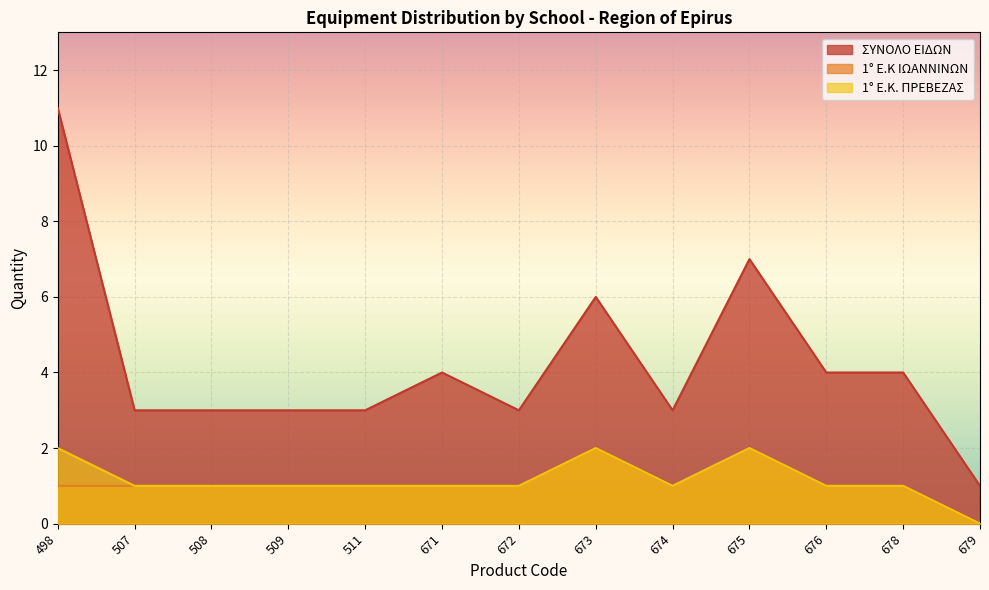

Rank the categories by 1° Ε.Κ ΙΩΑΝΝΙΝΩΝ value from lowest to highest.

679, 498, 507, 508, 509, 511, 671, 672, 674, 676, 678, 673, 675